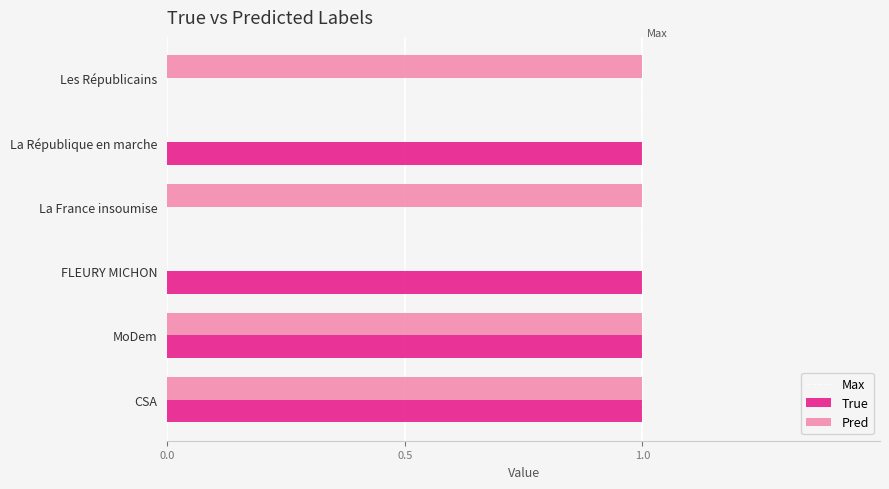

The True series shows 0 at MoDem. True or false?

False